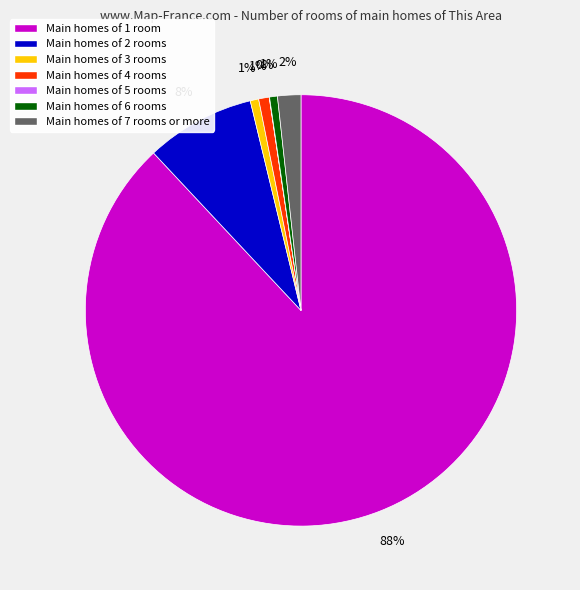

Is there a majority slice in this chart?

Yes